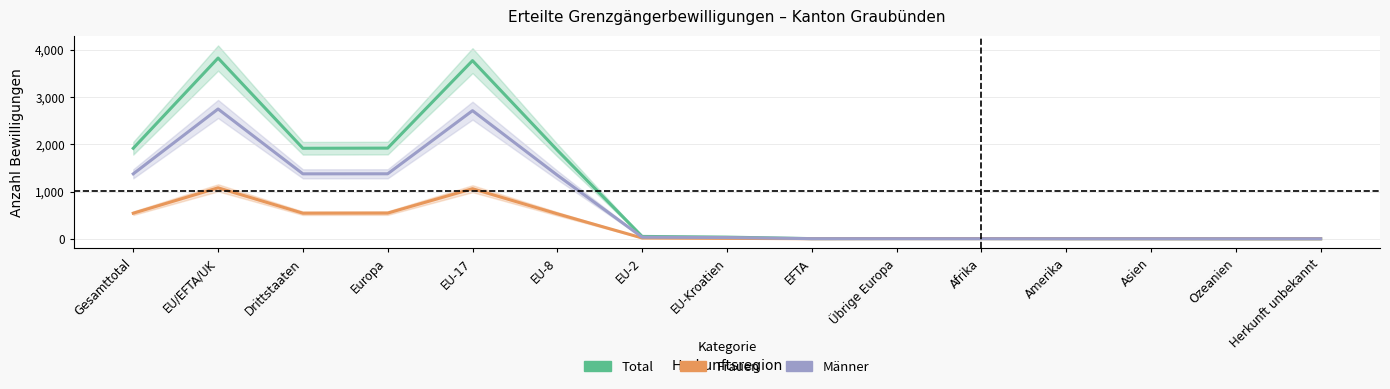

Rank the series by their average value, from highest to lowest.

Total, Männer, Frauen